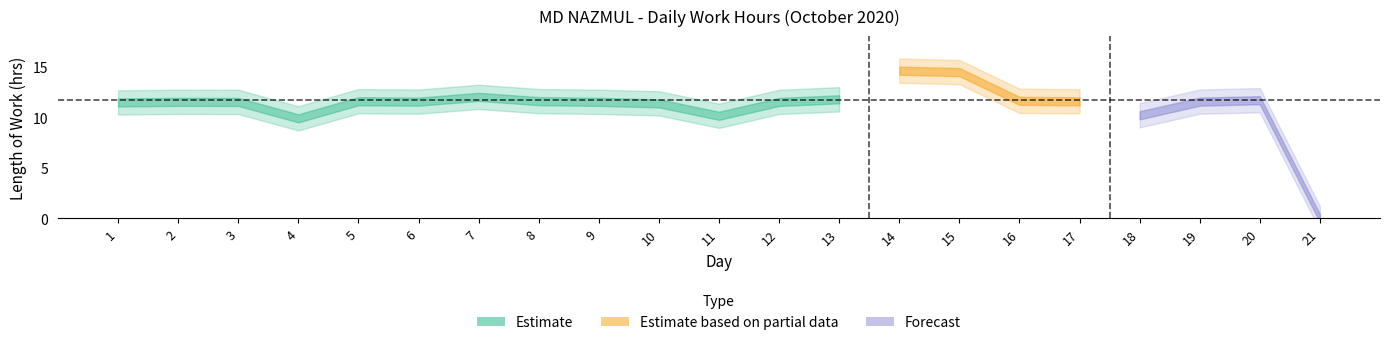

How many lines are shown in the chart?

1